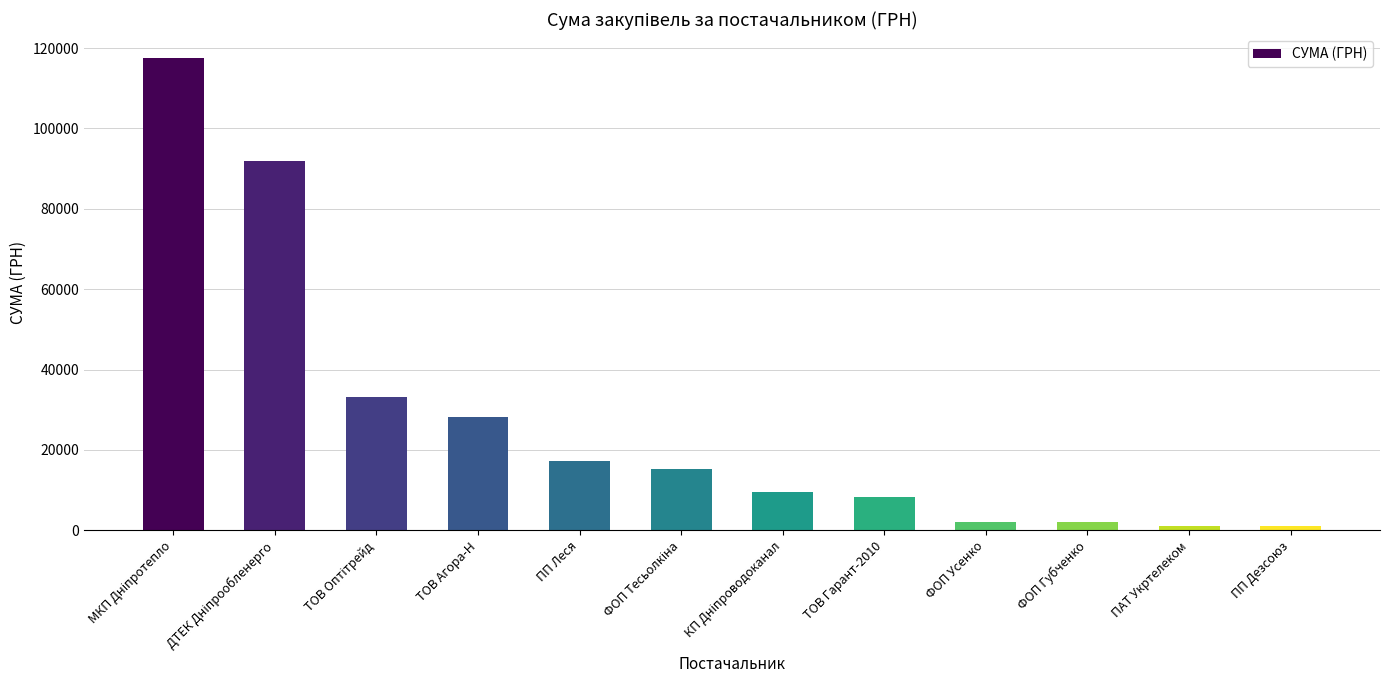

What position from the left is ФОП Усенко?

9